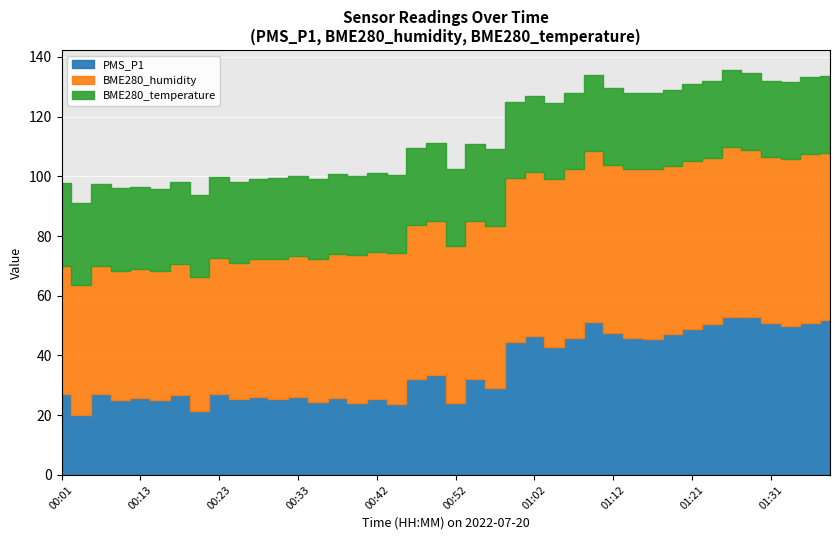

What are all the series names shown in the legend?

PMS_P1, BME280_humidity, BME280_temperature